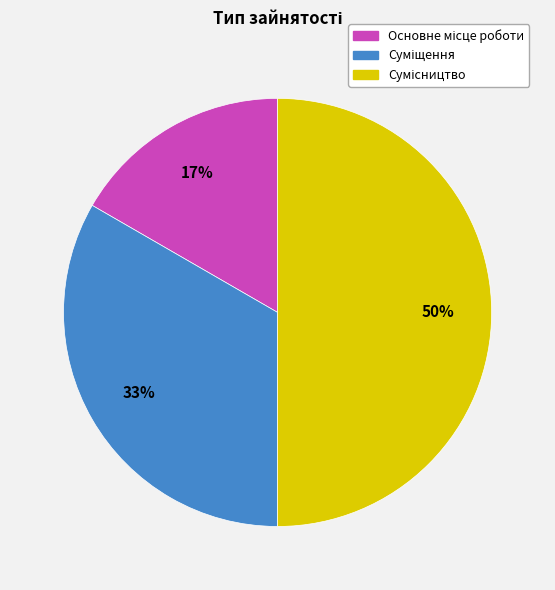

To the nearest percent, what is the average slice percentage?

33%